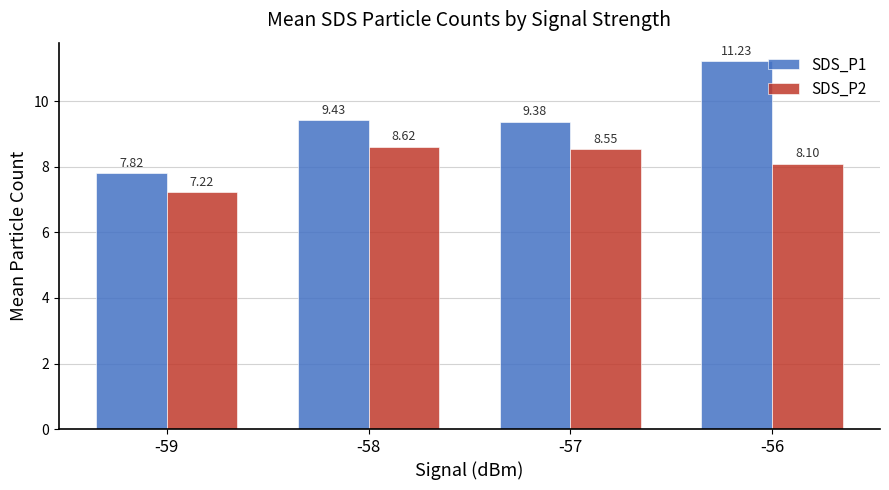

Which series has the largest range (max minus min)?

SDS_P1